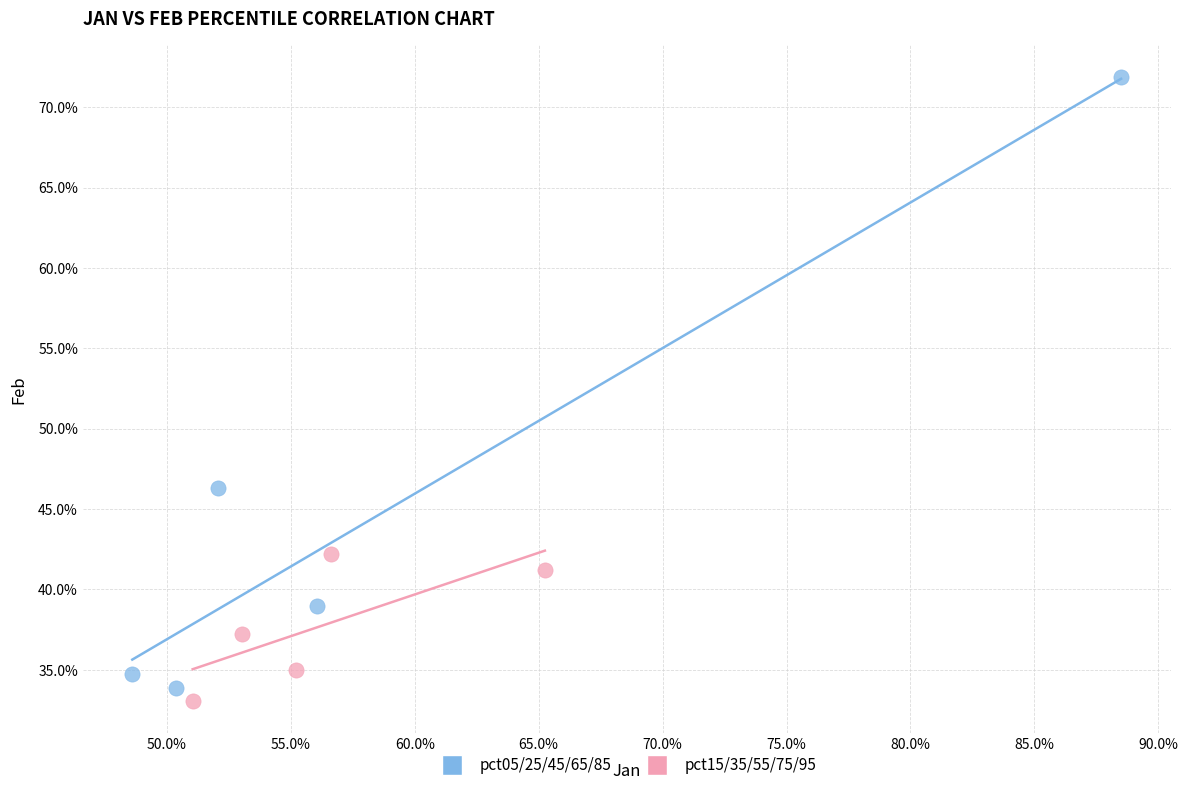

What are all the series names shown in the legend?

pct05/25/45/65/85, pct15/35/55/75/95